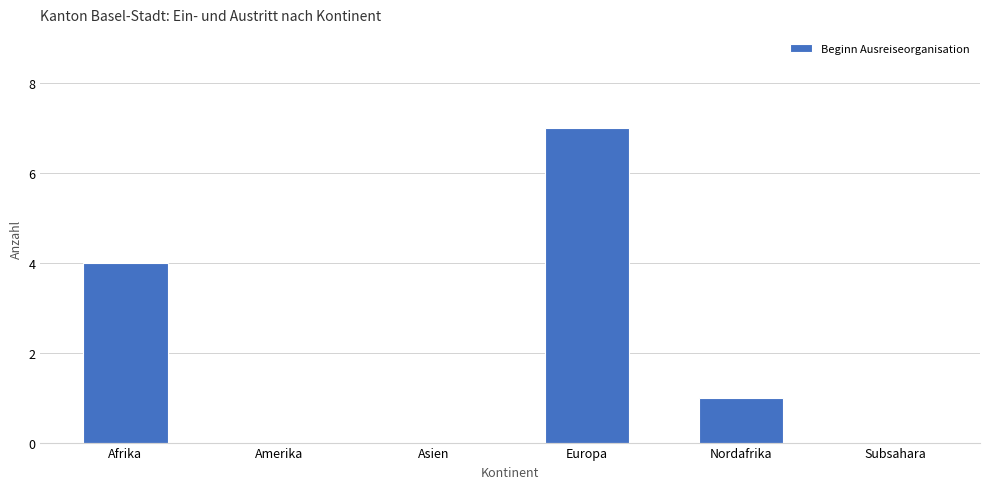

What is the maximum value shown in the chart?

7